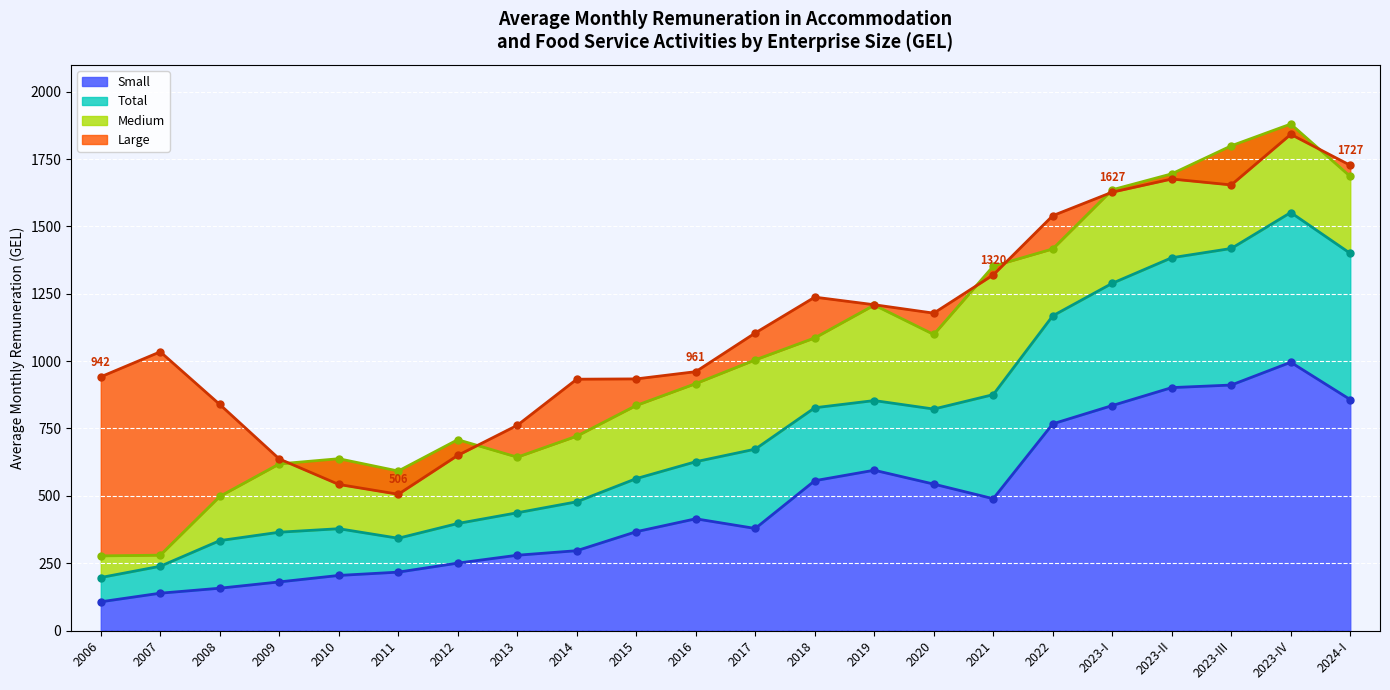

True or false: Total and Large cross at least once.

False